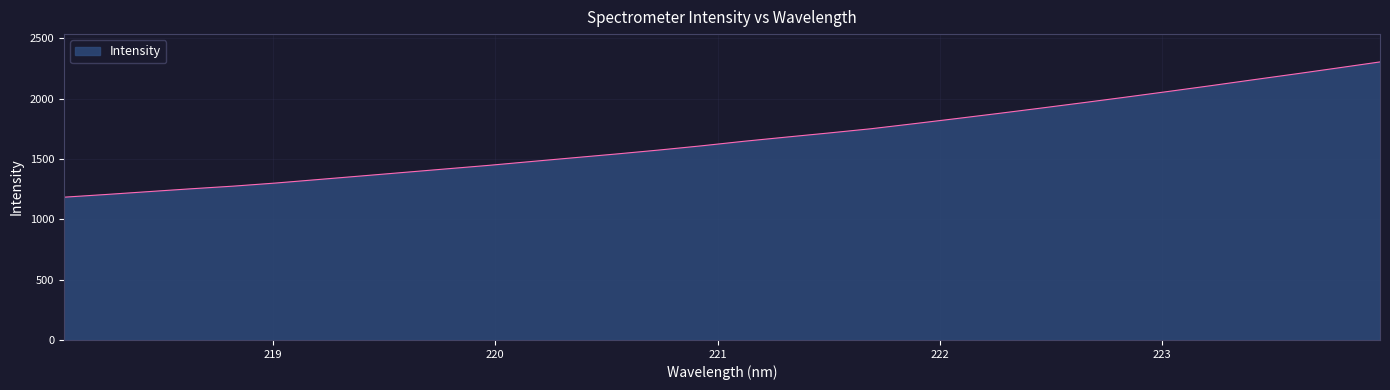

What is the maximum value shown in the chart?

2303.8